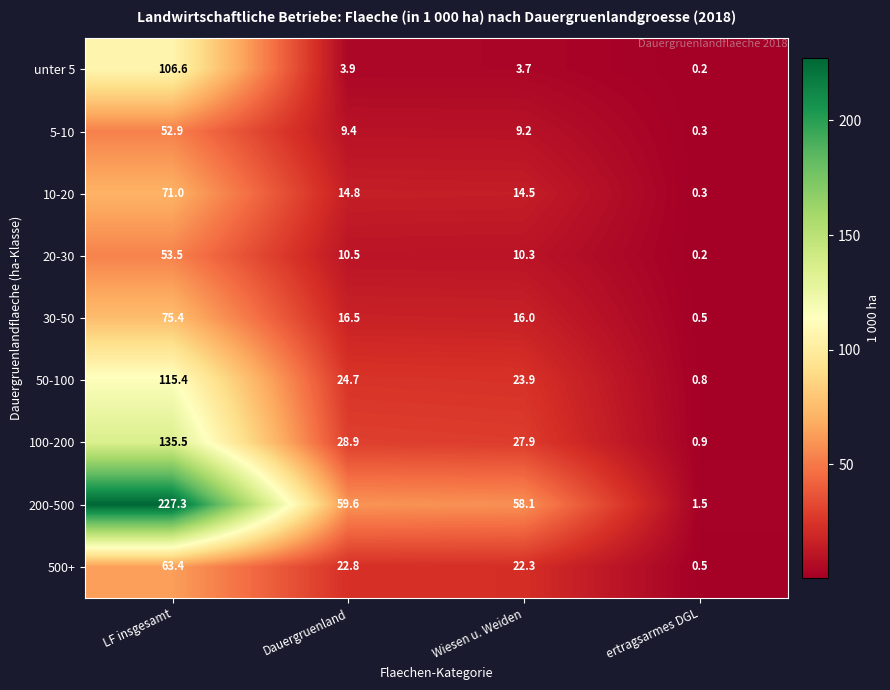

How many data points does each series have?

4